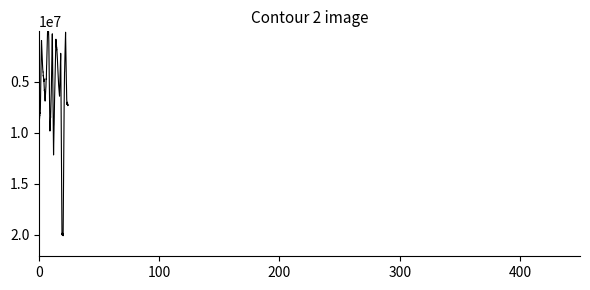

Is this an area chart (filled region under the line)?

No